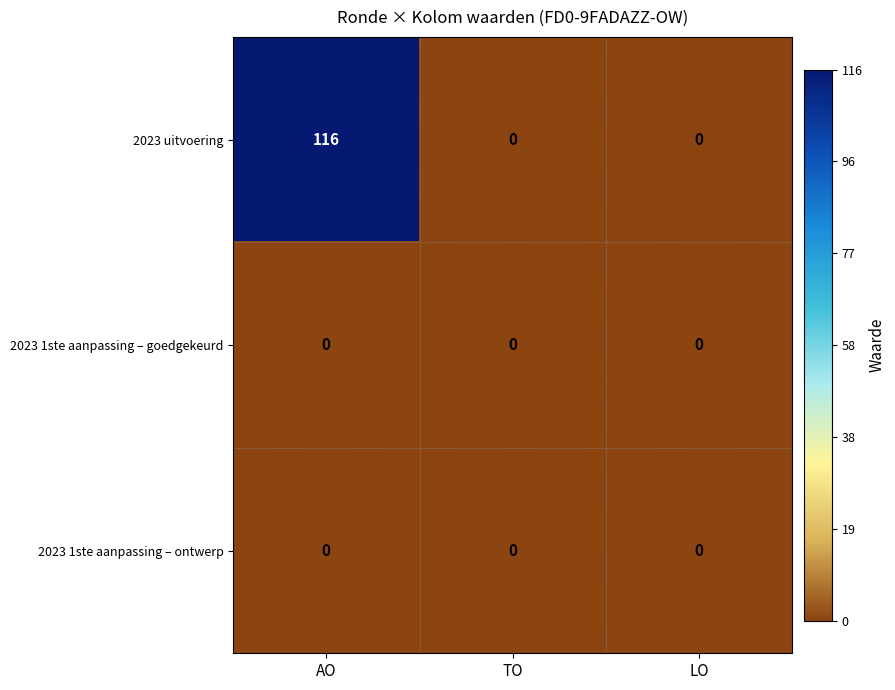

What is the difference between the 2023 uitvoering values at LO and AO?

116